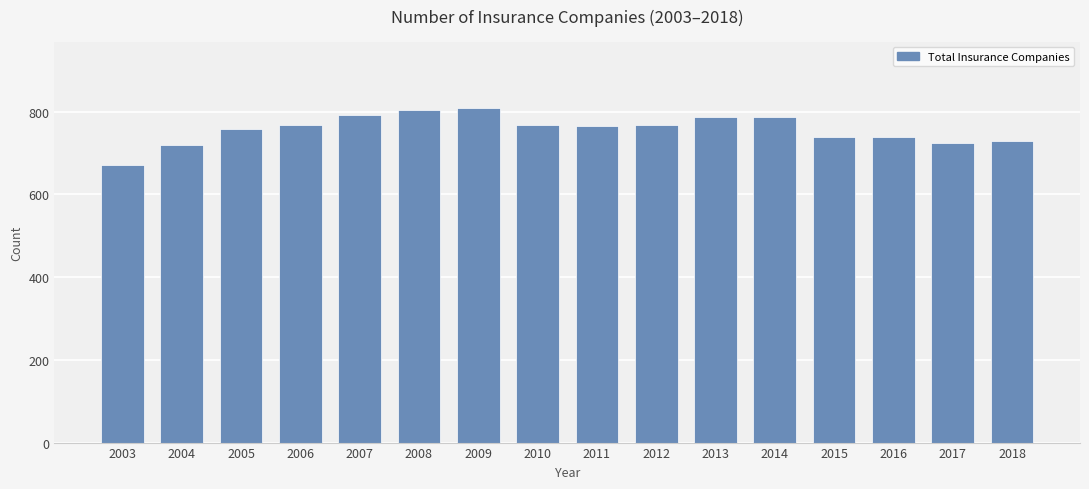

What is the greatest value displayed?

808